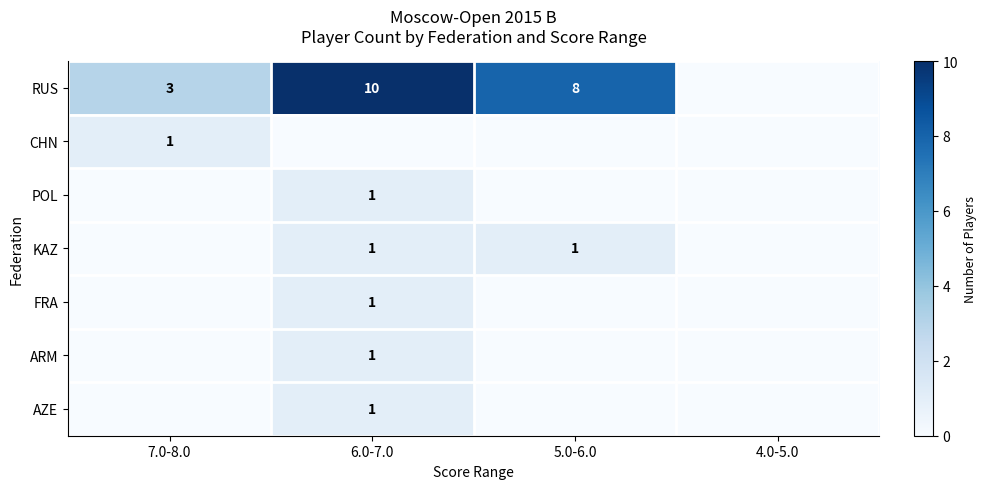

Is it true that FRA equals 0 at 6.0-7.0?

False